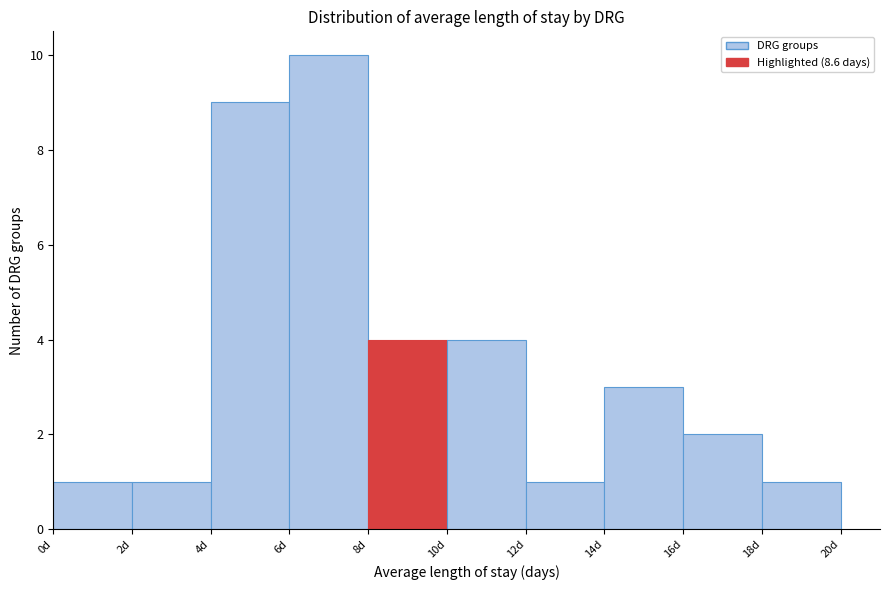

How tall is the bar that spans 10 to 12 on the x-axis? The values are not printed on the chart, so give them approximately, as read against the axis.

4